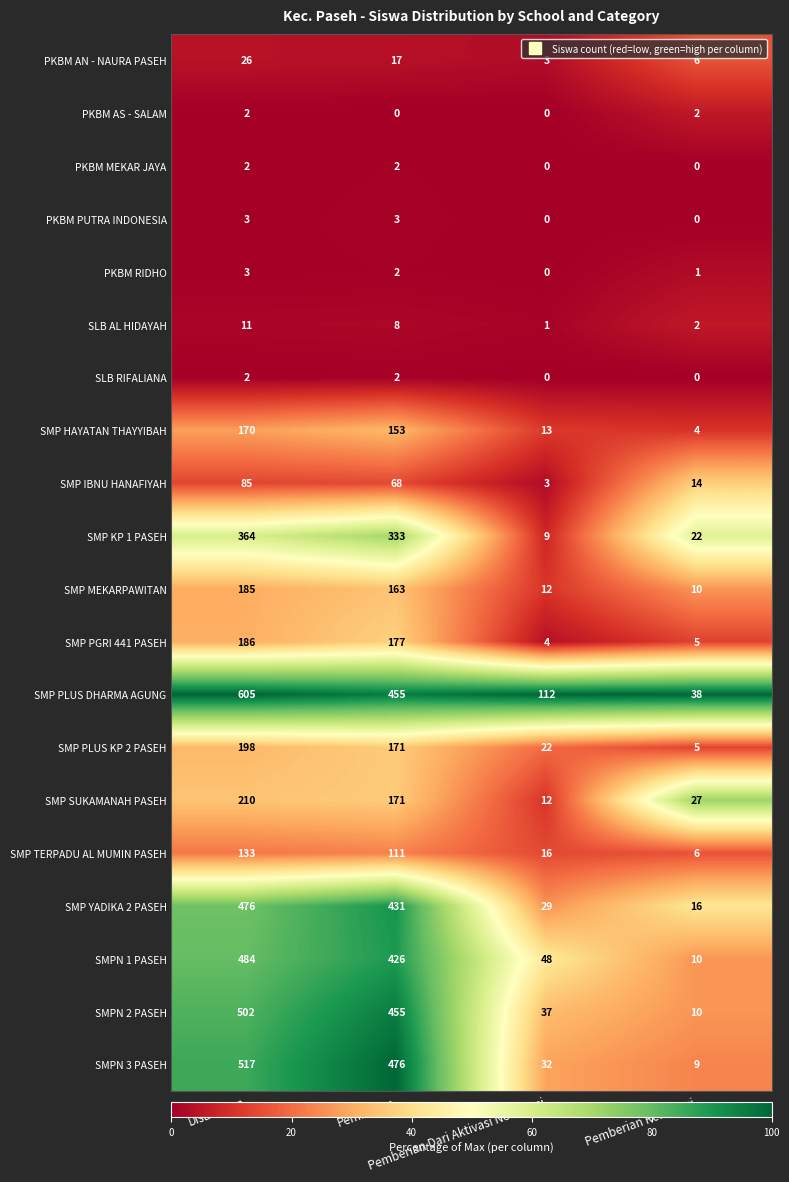

Which series has the largest total across all categories?

SMP PLUS DHARMA AGUNG